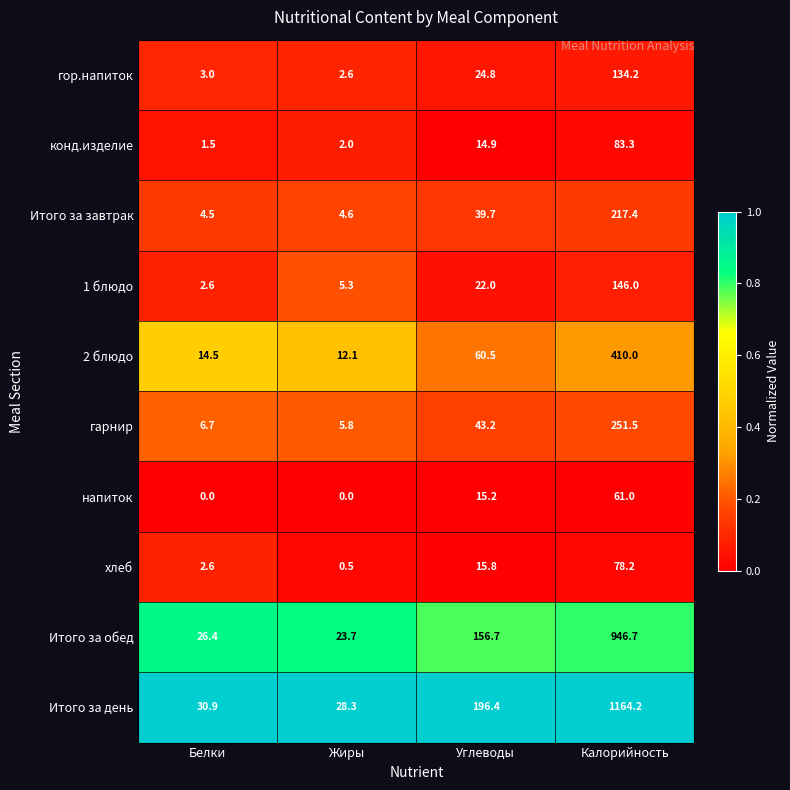

The value of Итого за обед at Жиры is 23.7. True or false?

True